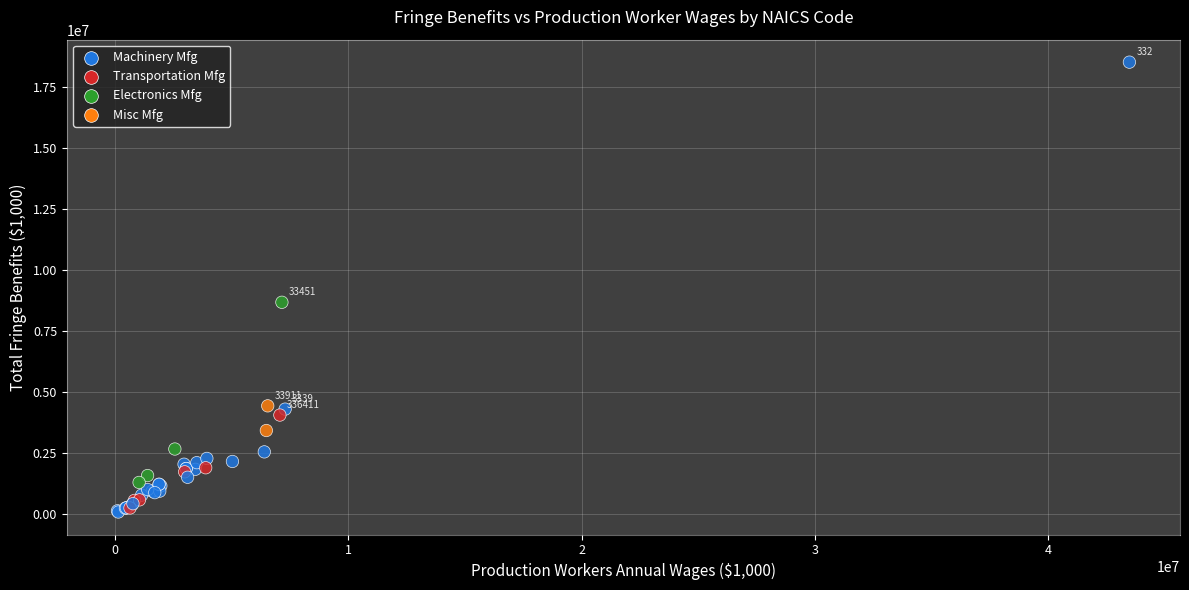

What Y value in the scatter plot is closest to 9298601?

8675081